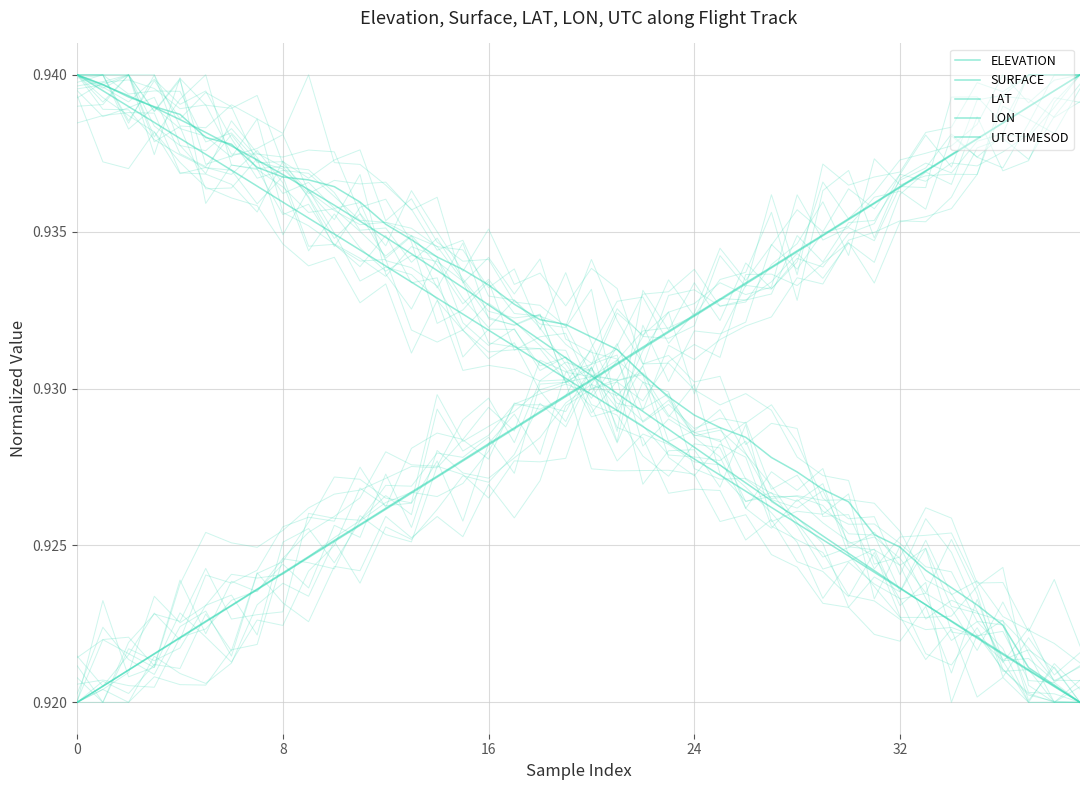

True or false: UTCTIMESOD and LON intersect in this chart.

True